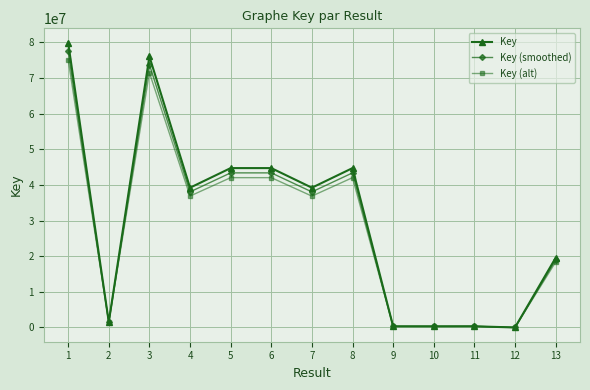

Where is the first local minimum for Key (alt)?

2